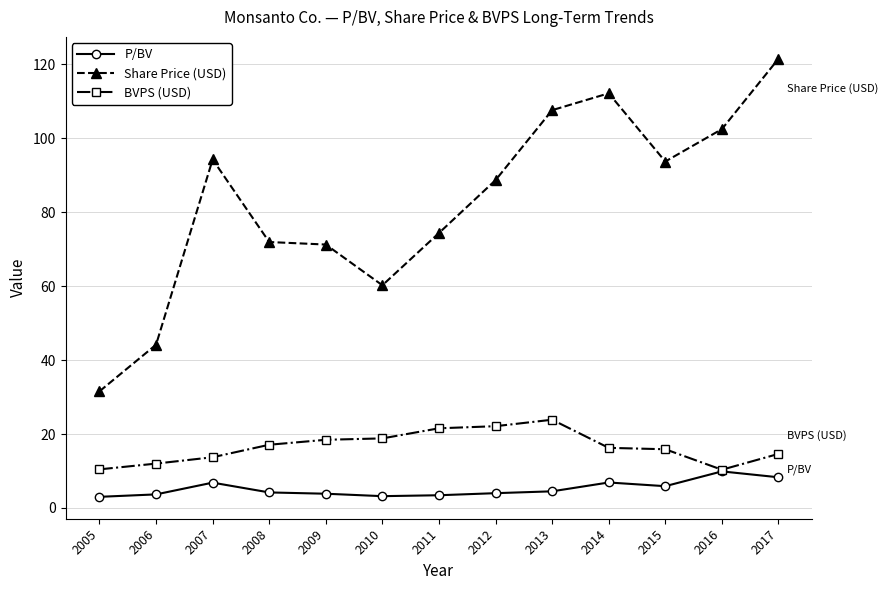

At how many categories does at least one series exceed 57?

11